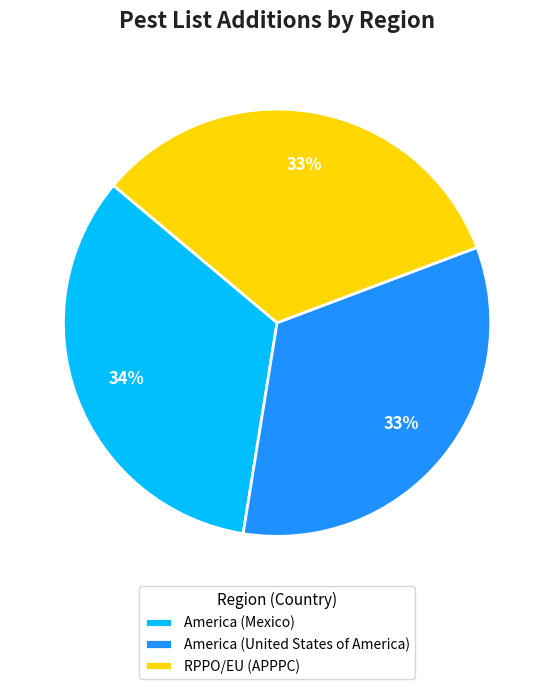

The RPPO/EU (APPPC) slice represents 44% of the pie. True or false?

False